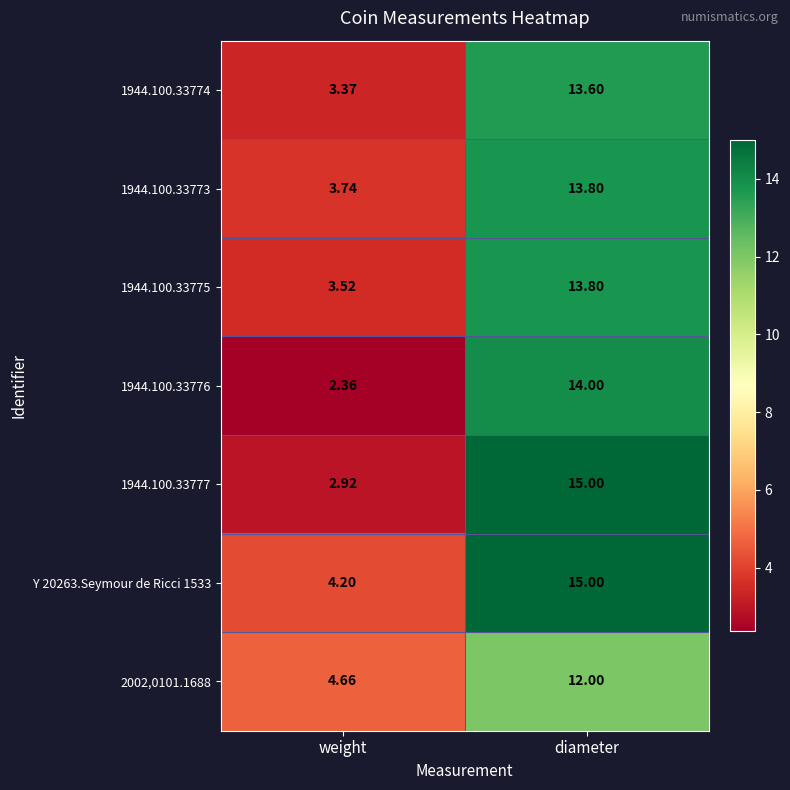

Which category has the highest value in the 1944.100.33773 series?

diameter